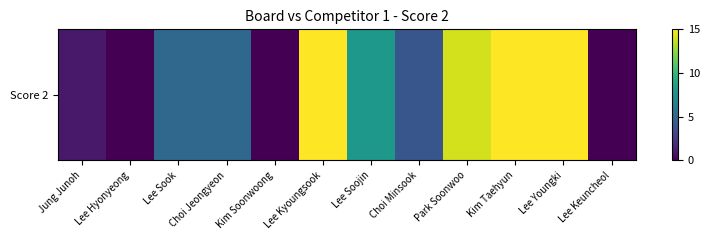

Rank the categories by value from highest to lowest.

Lee Kyoungsook, Kim Taehyun, Lee Youngki, Park Soonwoo, Lee Soojin, Lee Sook, Choi Jeongyeon, Choi Minsook, Jung Junoh, Lee Hyonyeong, Kim Soonwoong, Lee Keuncheol